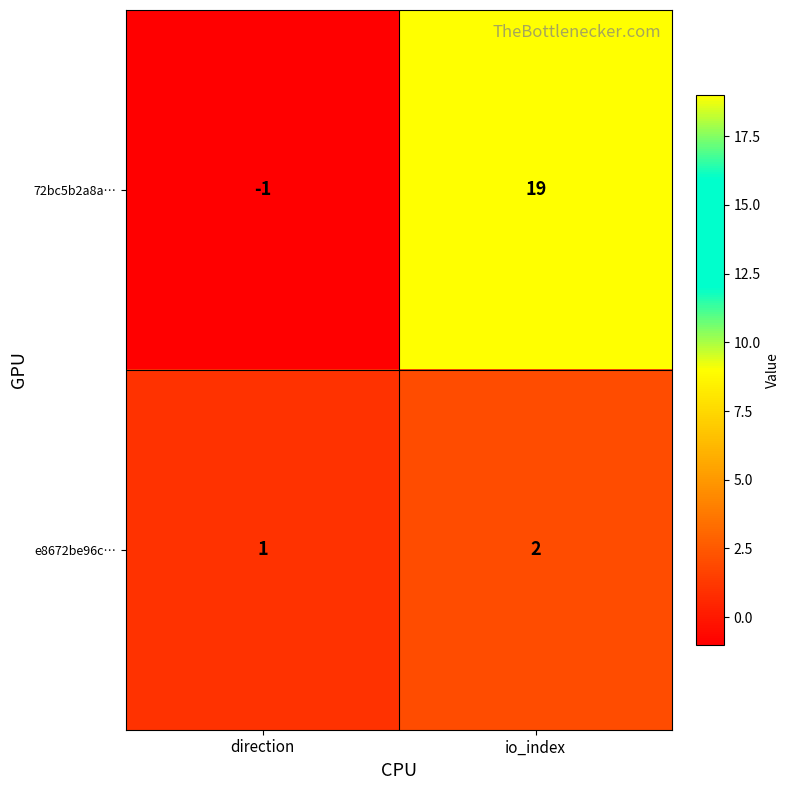

Between direction and io_index, which series saw the biggest shift?

72bc5b2a8a…